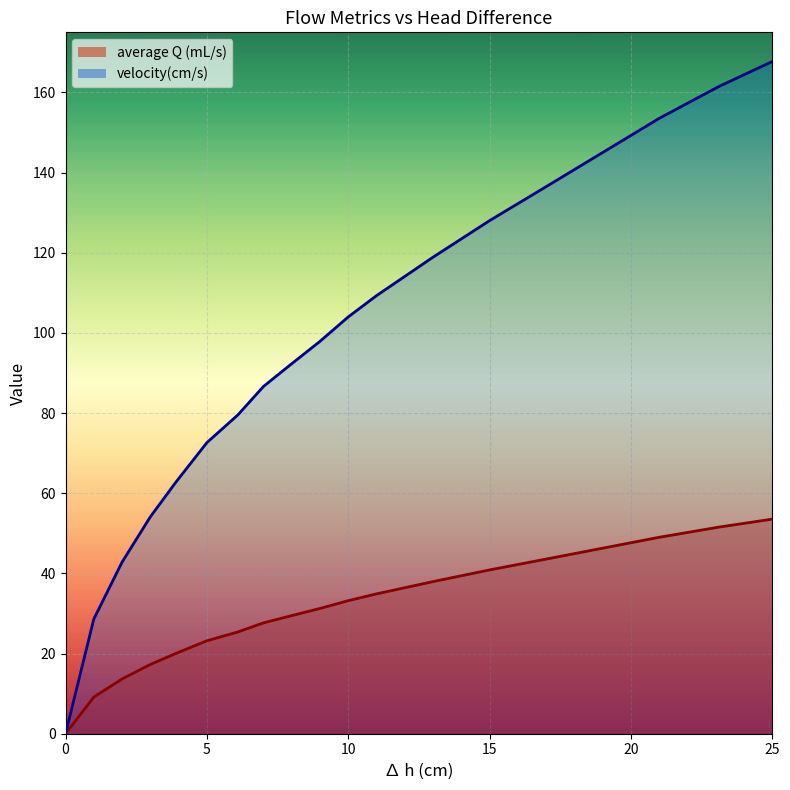

Reading right to left, transcribe all the data shown in this chart.

average Q (mL/s): 53.5	51.5	49.0	46.3	43.6	40.9	38.0	34.9	33.2	31.3	29.3	27.7	25.4	23.2	20.0	17.3	13.7	9.1	0.0
velocity(cm/s): 167.7	161.4	153.5	145.0	136.5	128.0	118.9	109.3	104.0	97.9	91.7	86.6	79.6	72.6	62.7	54.1	42.8	28.6	0.0